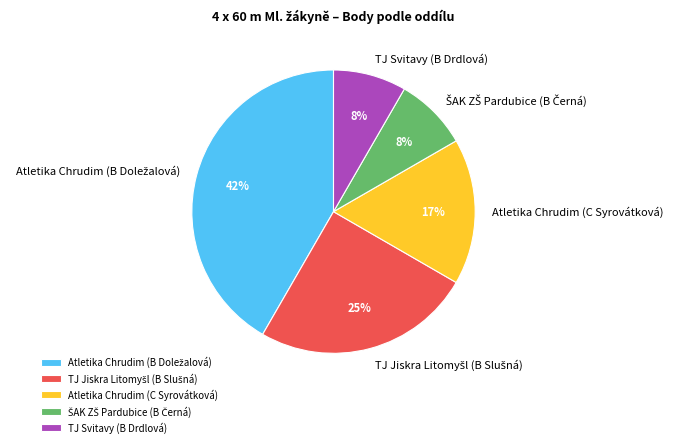

Does TJ Svitavy (B Drdlová) account for over 50% of the chart?

No